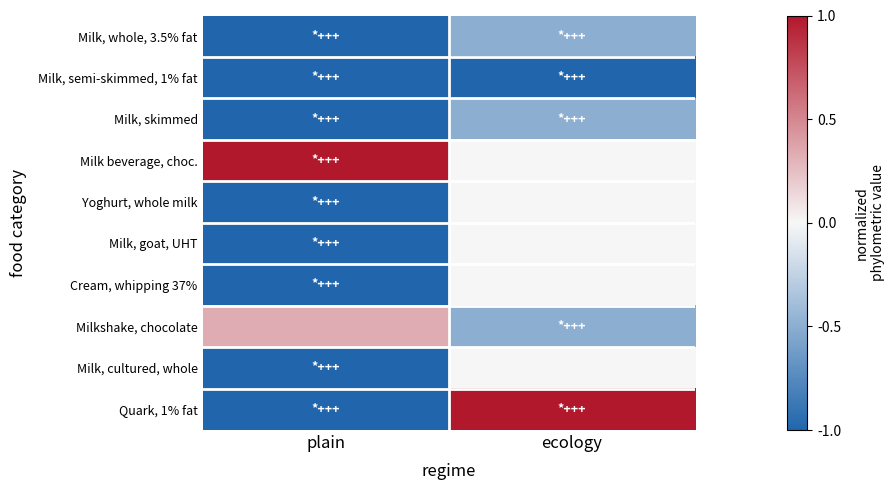

Reading left to right, what are all the values shown in this chart?

Milk, whole, 3.5% fat: plain=-1.0	ecology=-0.5
Milk, semi-skimmed, 1% fat: plain=-1.0	ecology=-1.0
Milk, skimmed: plain=-1.0	ecology=-0.5
Milk beverage, choc.: plain=1.0	ecology=0.0
Yoghurt, whole milk: plain=-1.0	ecology=0.0
Milk, goat, UHT: plain=-1.0	ecology=0.0
Cream, whipping 37%: plain=-1.0	ecology=0.0
Milkshake, chocolate: plain=0.3	ecology=-0.5
Milk, cultured, whole: plain=-1.0	ecology=0.0
Quark, 1% fat: plain=-1.0	ecology=1.0